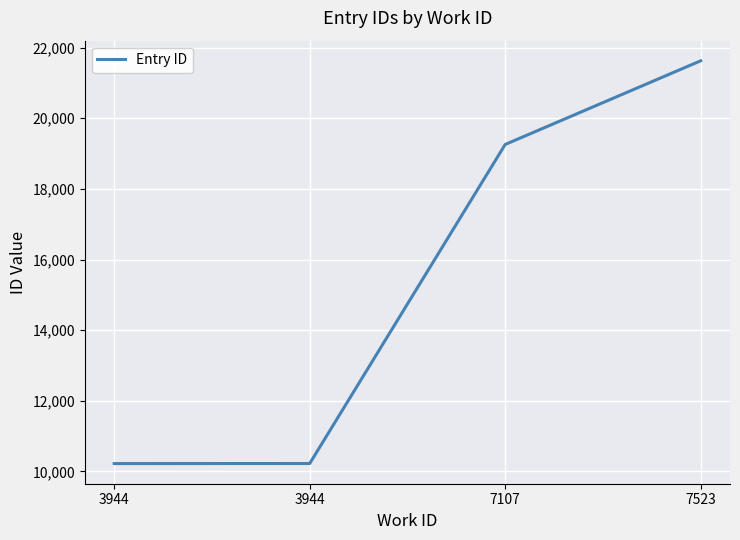

What is the ratio of the value at 3944 to the value at 7107?

0.5